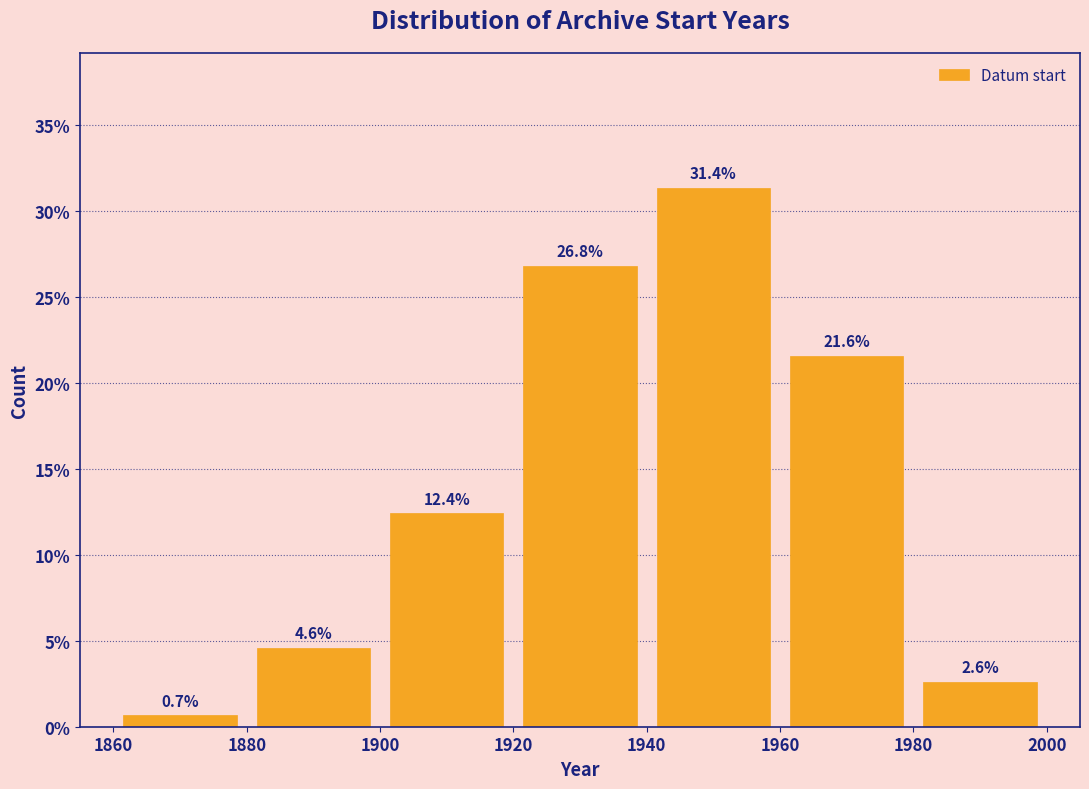

Reading left to right, transcribe this chart: for each bar, give the range it covers on the x-axis and its height.

1860 to 1880: 0.7
1880 to 1900: 4.6
1900 to 1920: 12.4
1920 to 1940: 26.8
1940 to 1960: 31.4
1960 to 1980: 21.6
1980 to 2000: 2.6